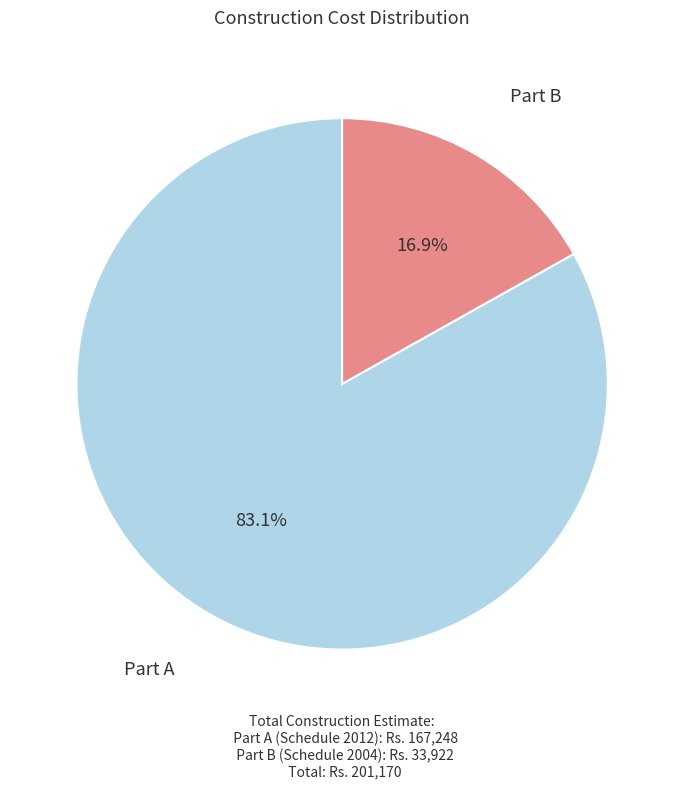

To the nearest percent, what is the combined percentage of Part B and Part A?

100%